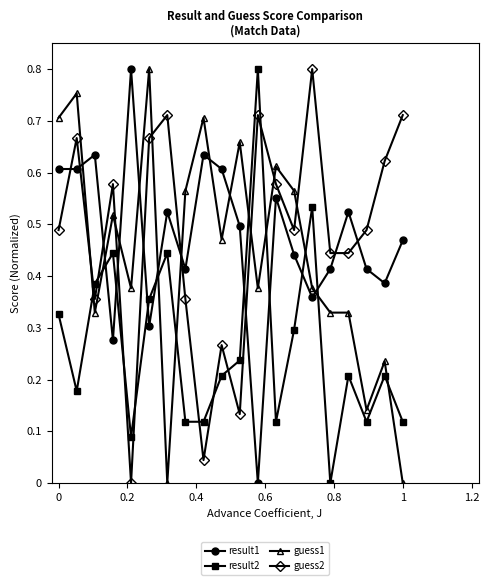

What is the sum of all result2 values?

5.3